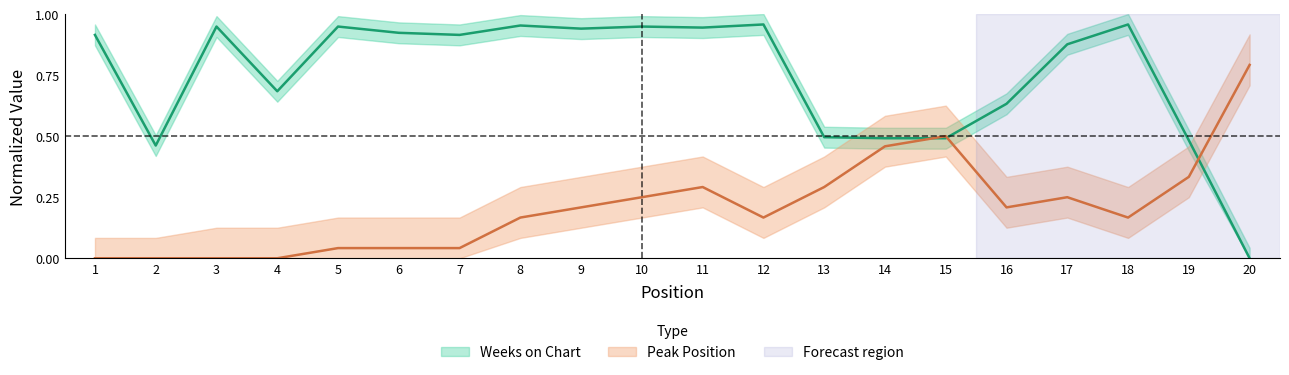

What is the value of the Weeks on Chart point at the 7th from the left?

0.9